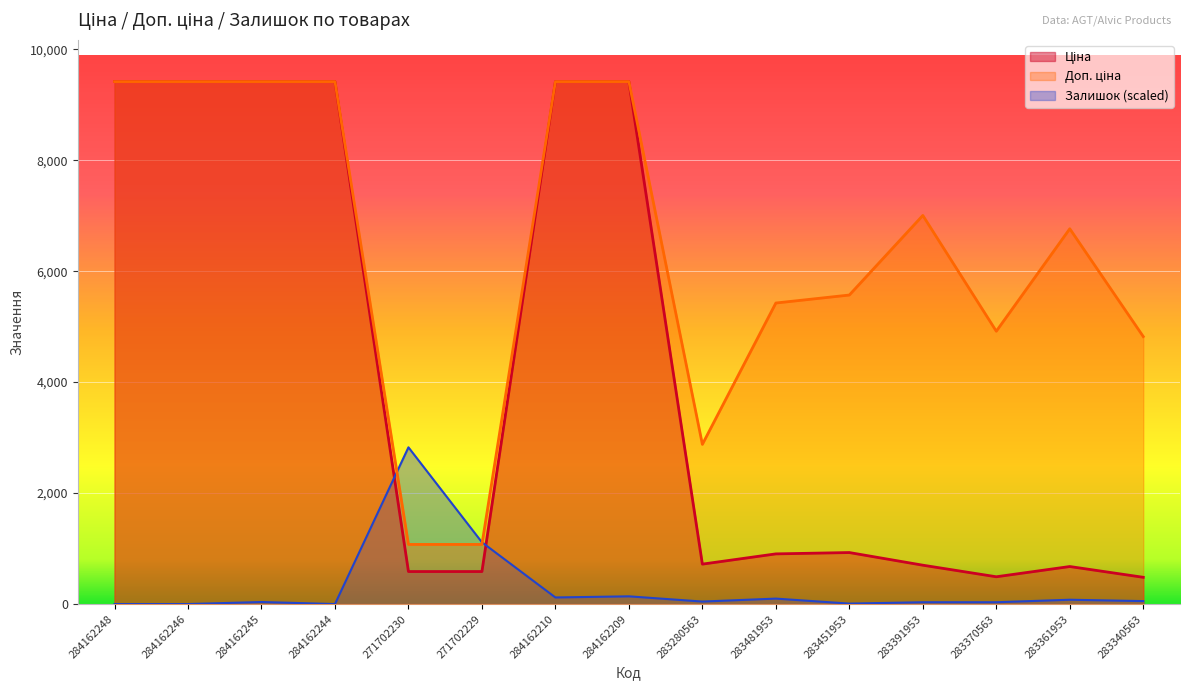

What is the label of the 3rd point from the left?

284162245